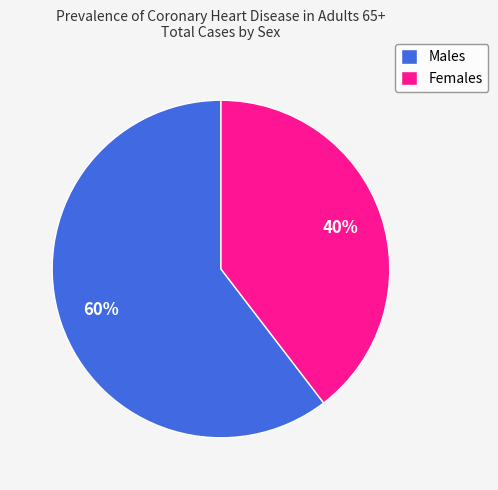

True or false: Females accounts for 40% of the total.

True